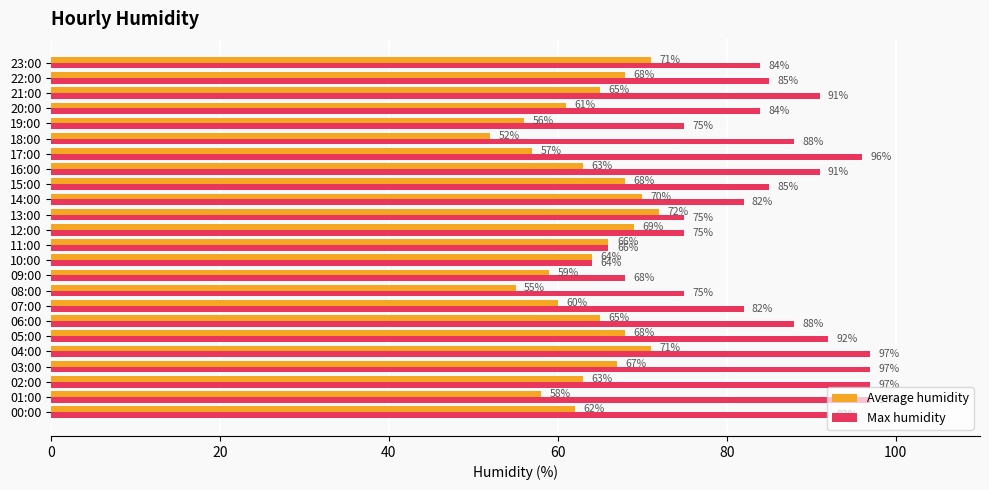

What is the approximate value of Max humidity at 09:00?

68